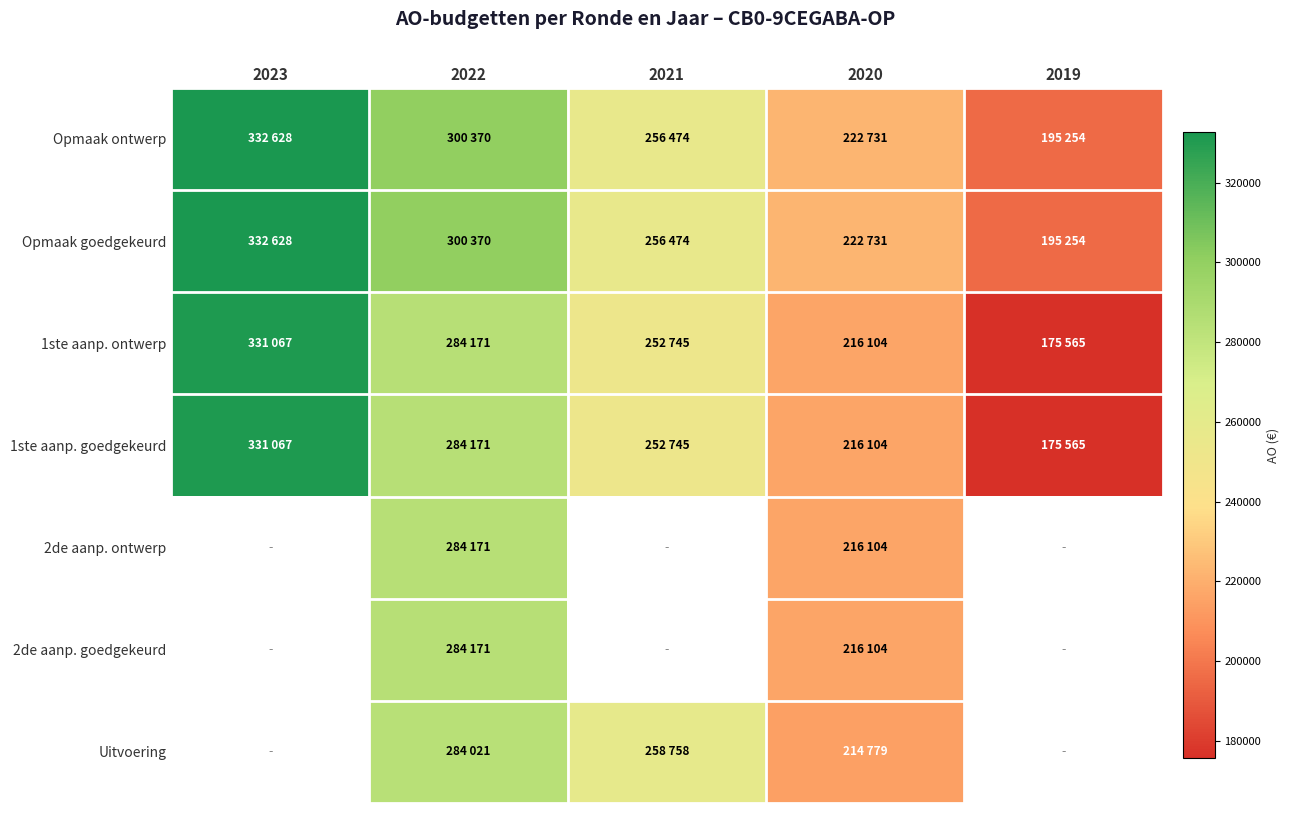

At which label does 1ste aanp. ontwerp first exceed 252745?

2023